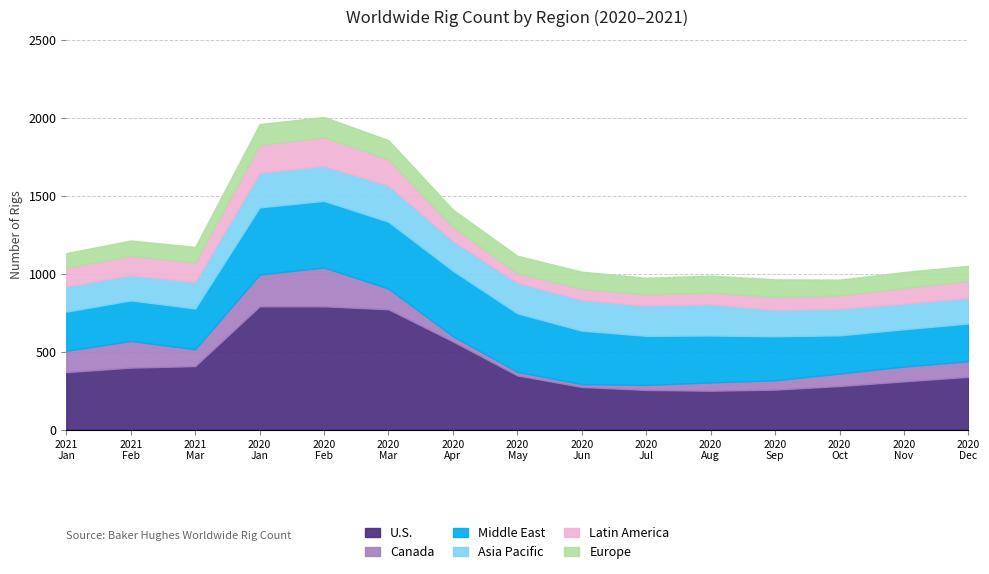

Is the value of Middle East at Jan greater than the value of U.S. at Sep?

No